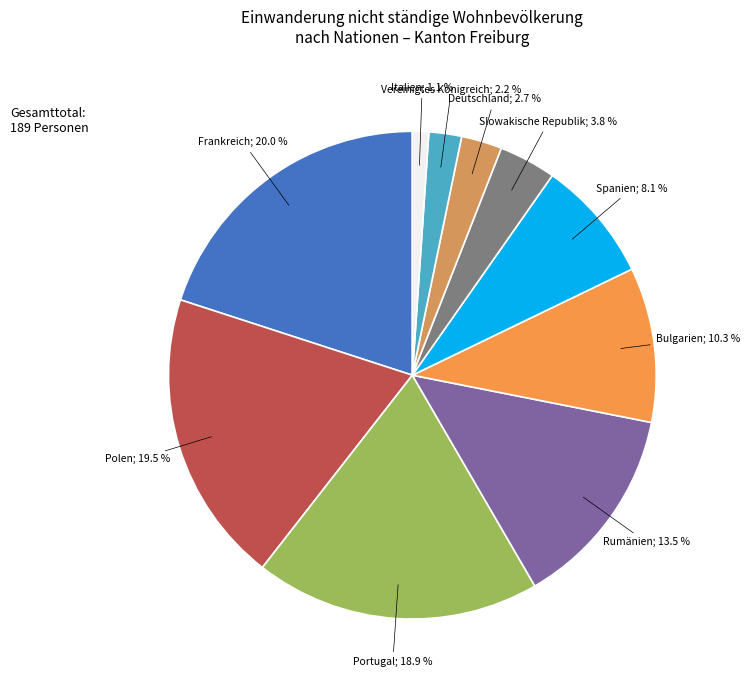

Is there a majority slice in this chart?

No